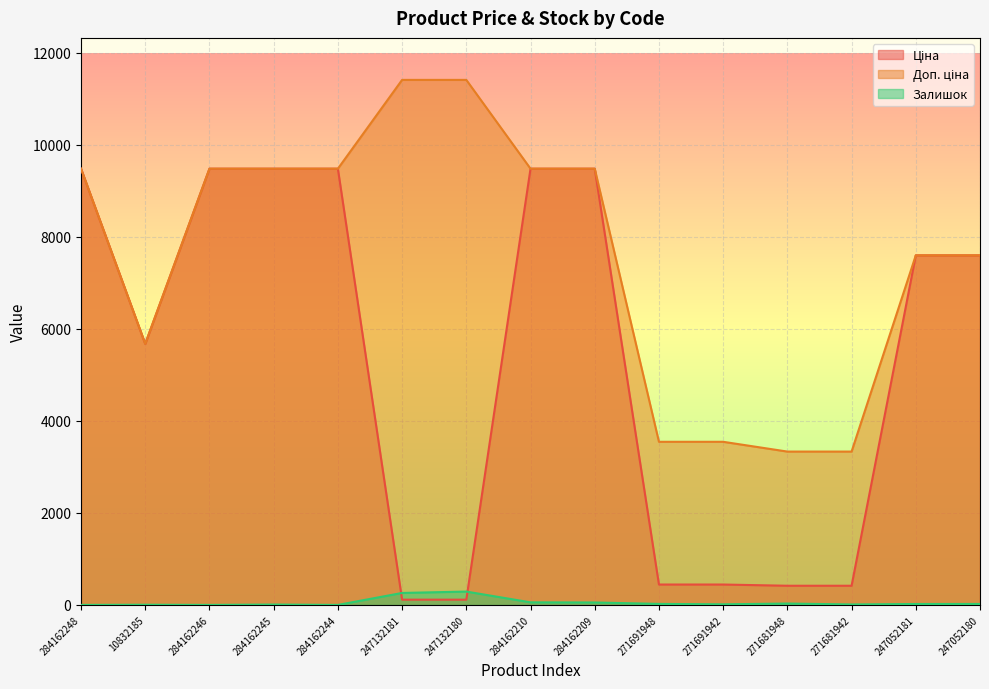

Which has a higher value, 247132180 or 284162246?

284162246